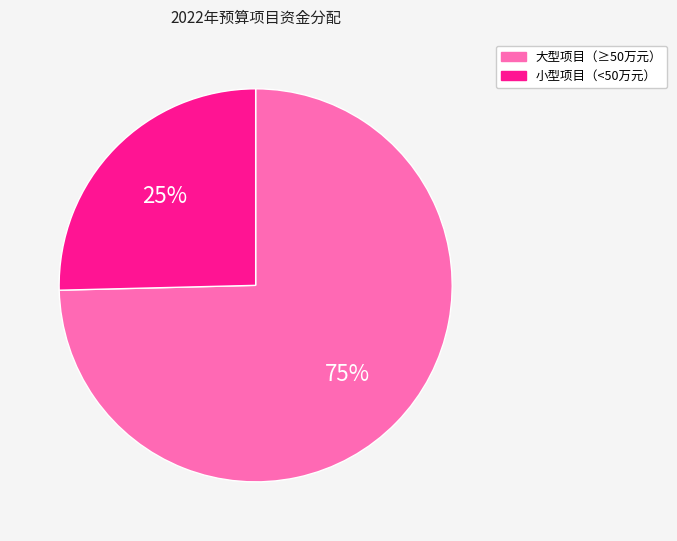

Does any single category account for the majority?

Yes